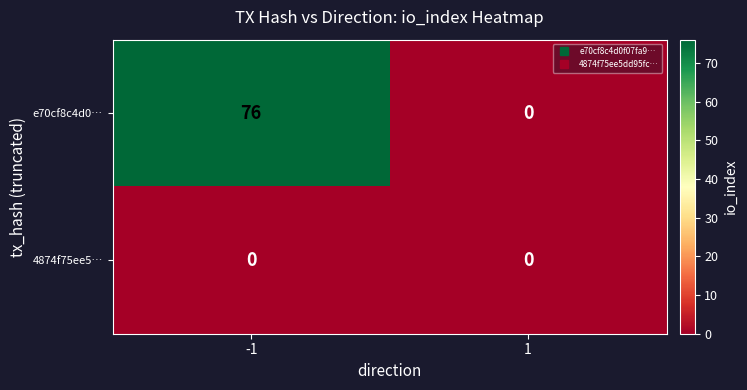

Which series has the largest range (max minus min)?

e70cf8c4d0…